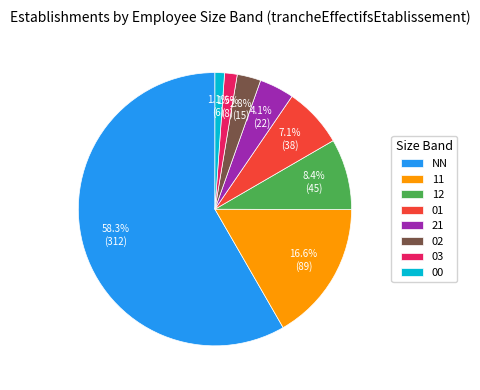

What is the largest slice in the pie chart?

NN